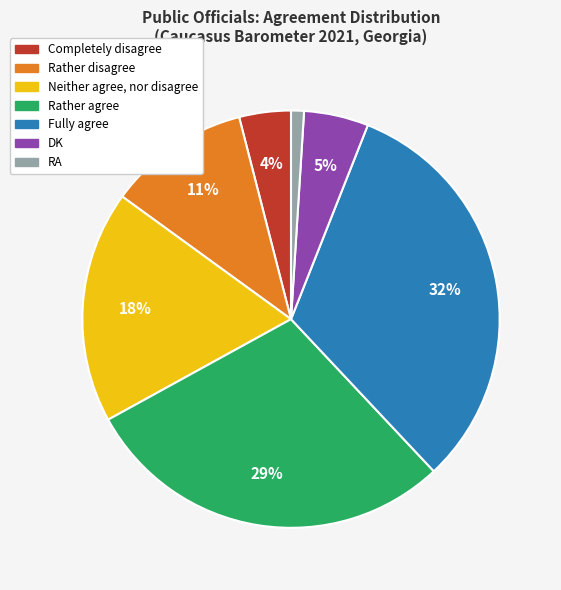

To the nearest percent, what percentage of the pie is Rather agree?

29%